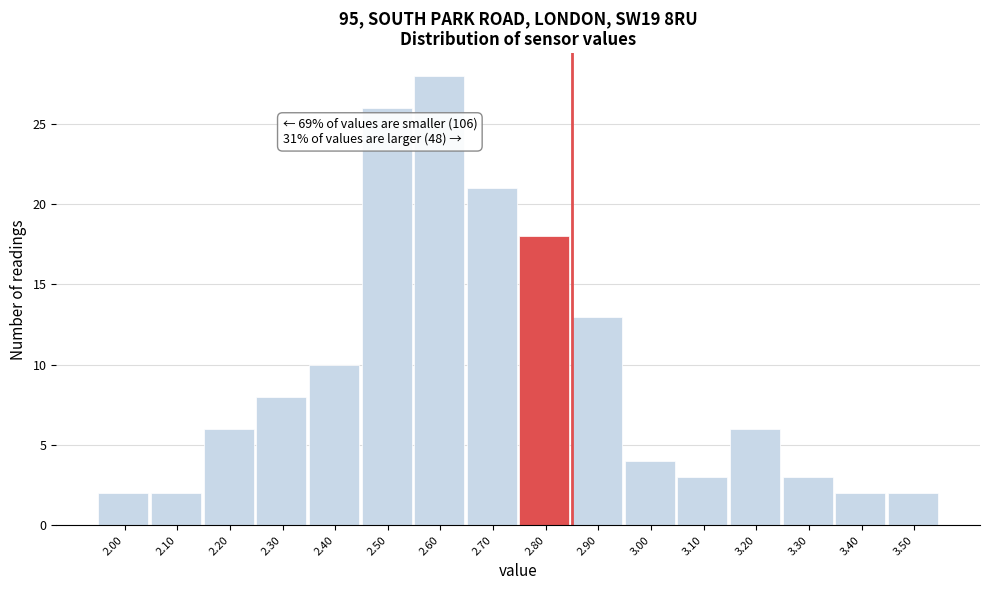

Reading left to right, extract all data points from this chart.

2.00=2	2.10=2	2.20=6	2.30=8	2.40=10	2.50=26	2.60=28	2.70=21	2.80=18	2.90=13	3.00=4	3.10=3	3.20=6	3.30=3	3.40=2	3.50=2